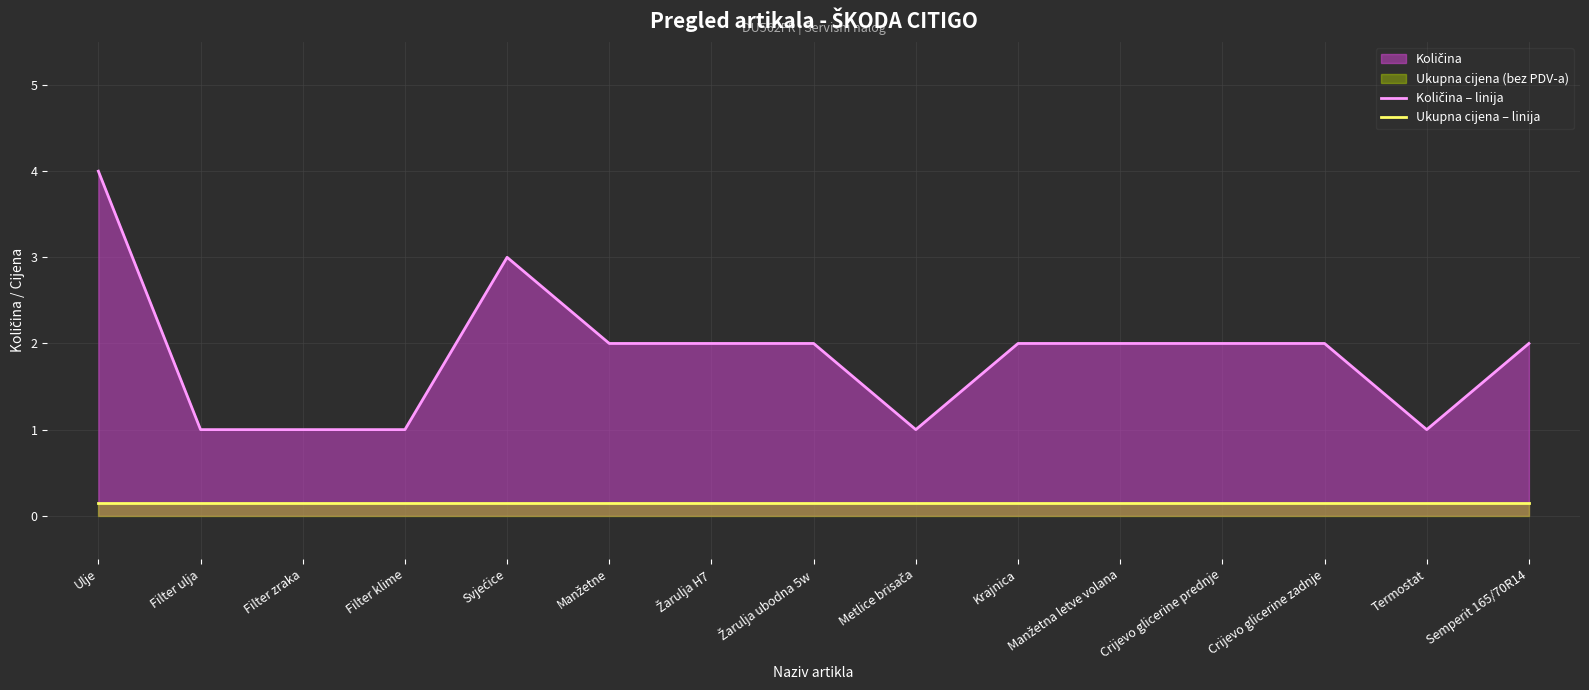

True or false: Ukupna cijena – linija and Količina – linija cross at least once.

False